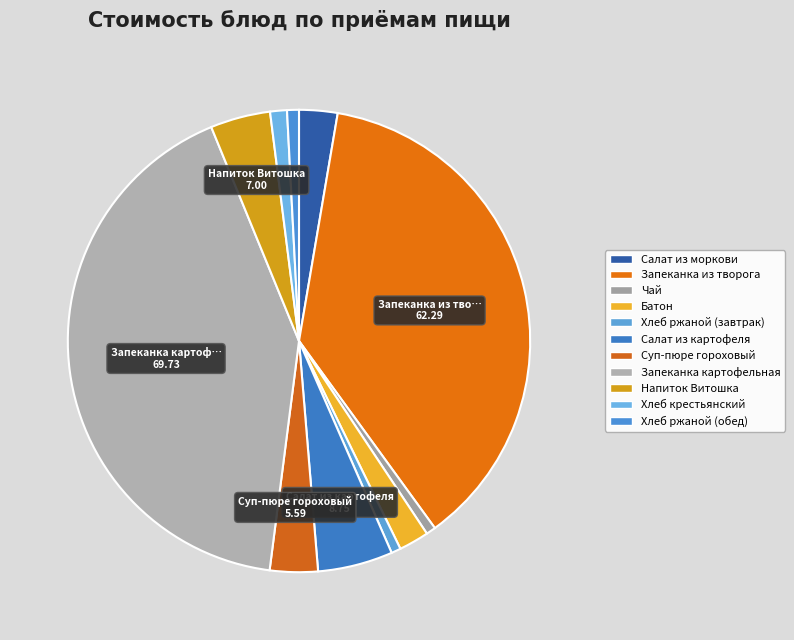

The Чай slice represents 1% of the pie. True or false?

True